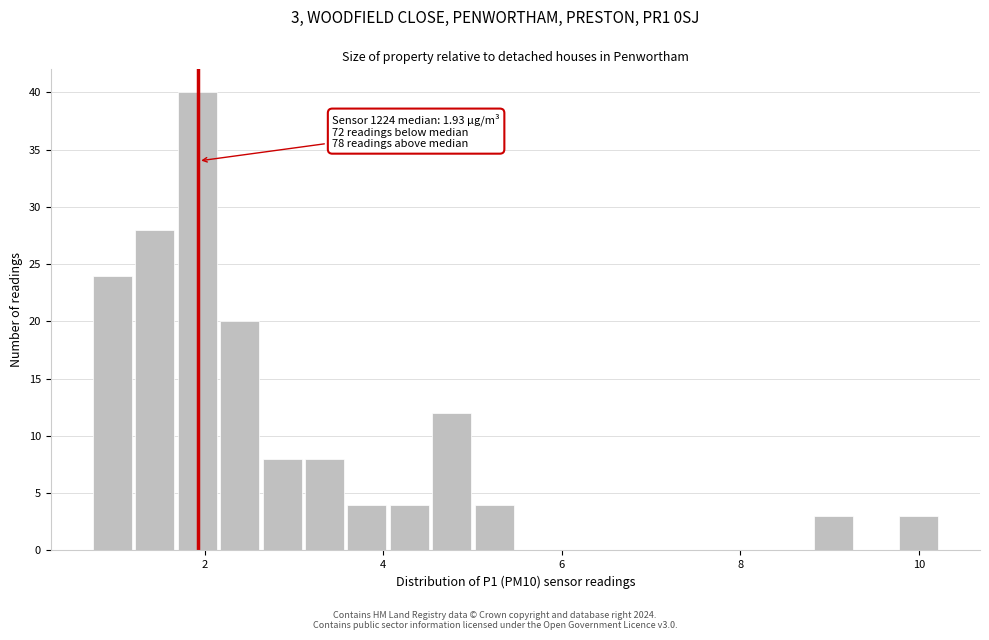

Around what value on the x-axis is the tallest bar? Give the approximate position of its centre, as read against the axis.

2.0